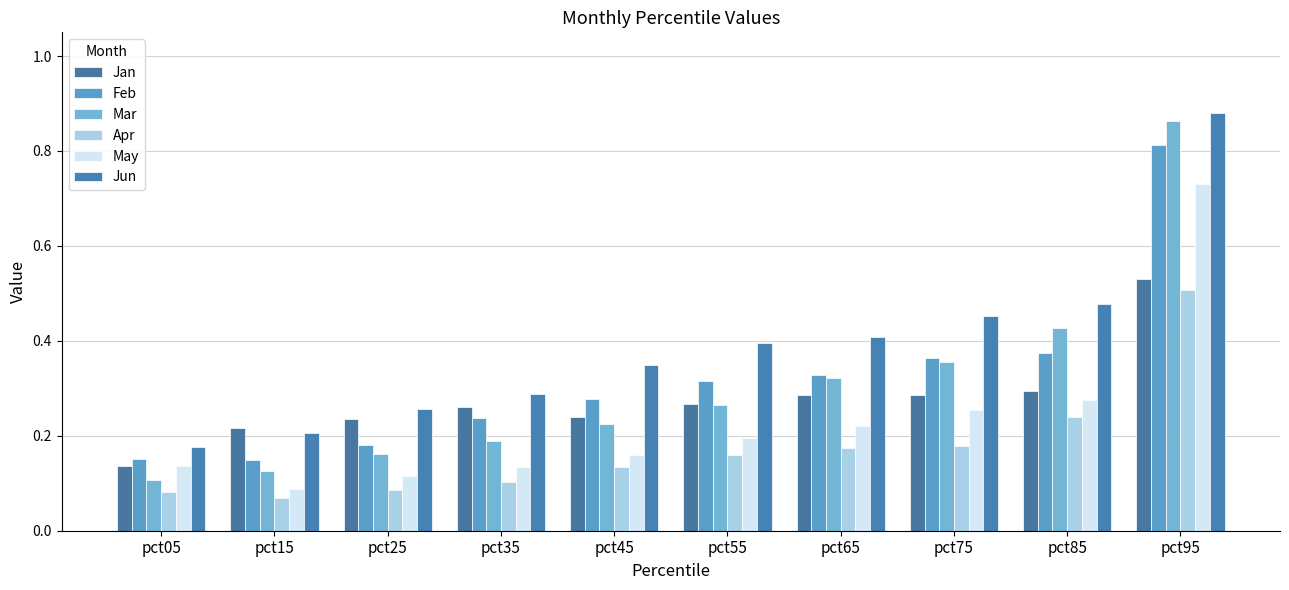

Are the bars horizontal?

No